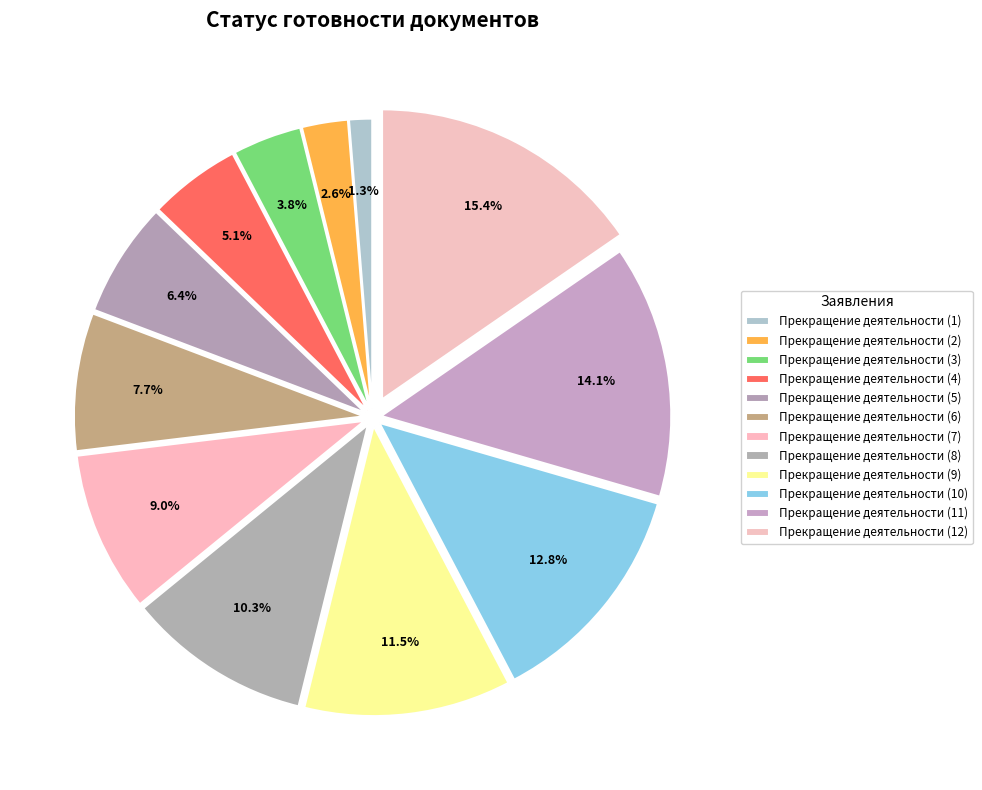

Which has a higher value, Прекращение деятельности (9) or Прекращение деятельности (7)?

Прекращение деятельности (9)